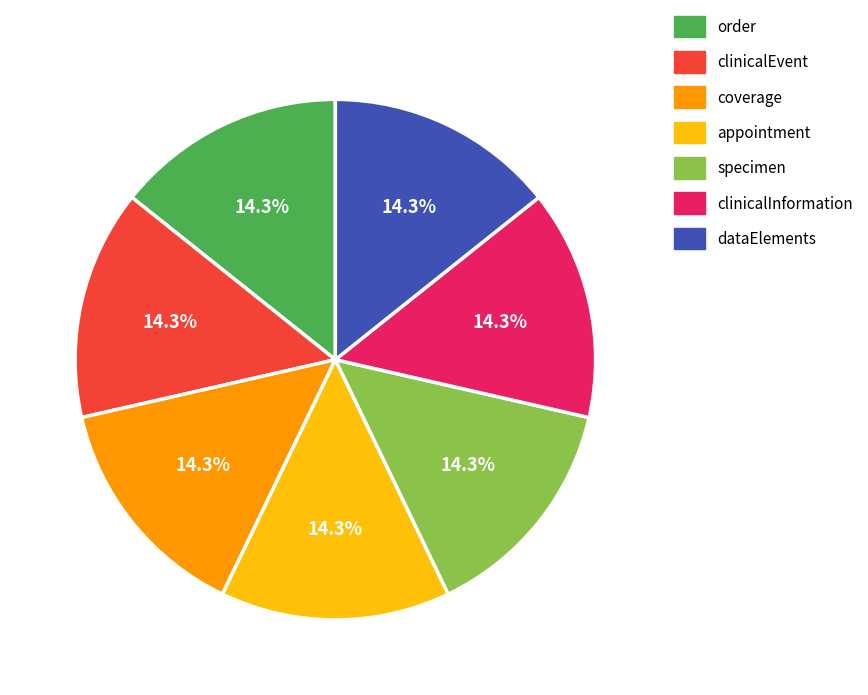

Is there any slice that represents more than half of the pie?

No